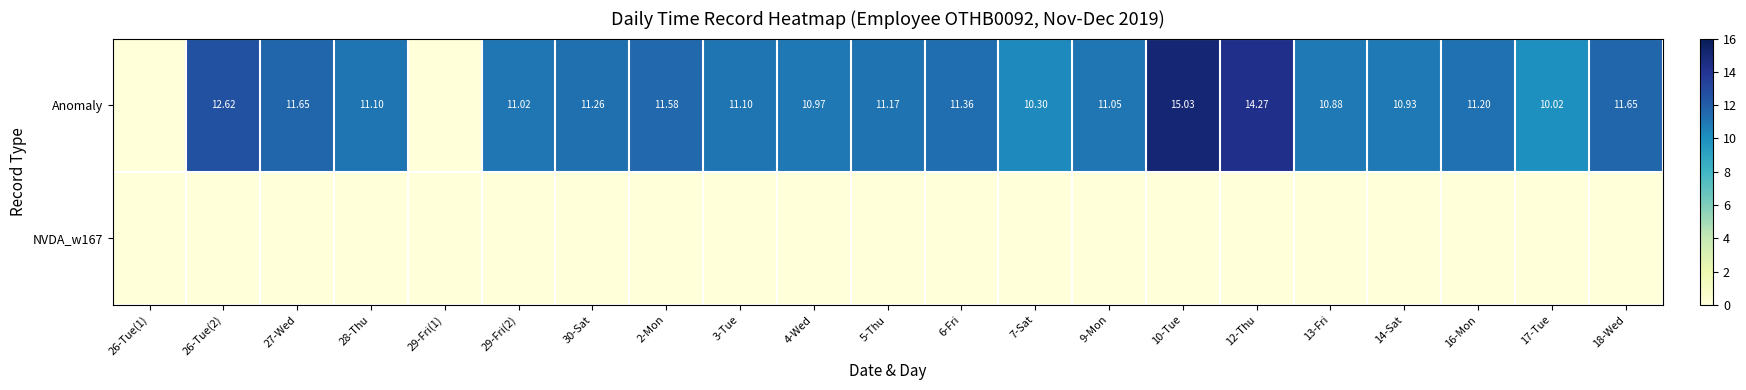

Is the value of NVDA_w167 at 5-Thu greater than the value of Anomaly at 14-Sat?

No